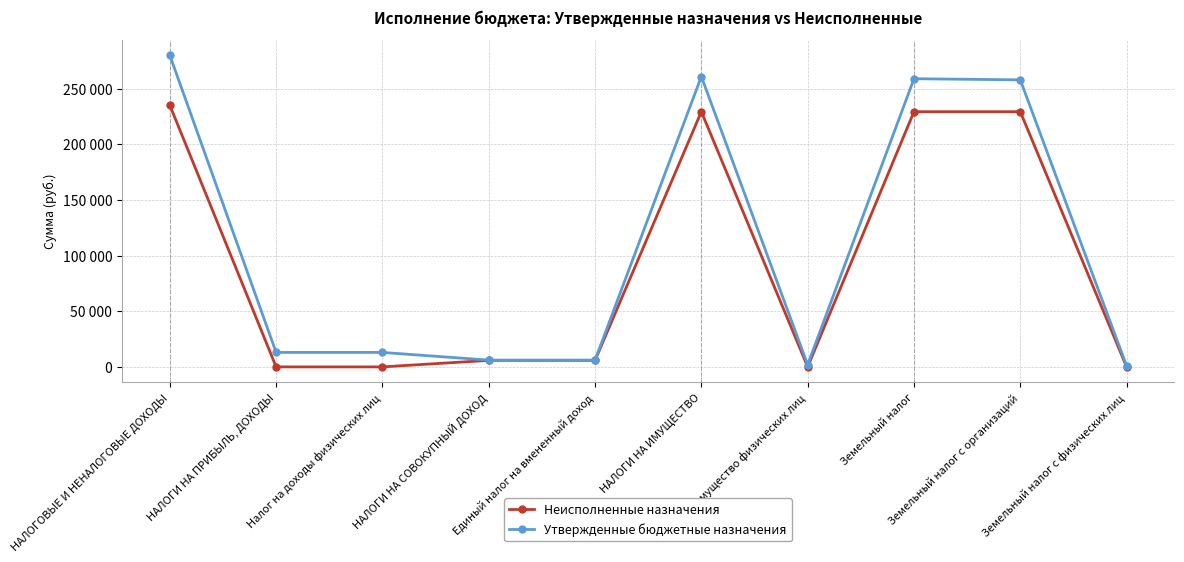

The value of Неисполненные назначения at НАЛОГИ НА ИМУЩЕСТВО is 229377.7. True or false?

True